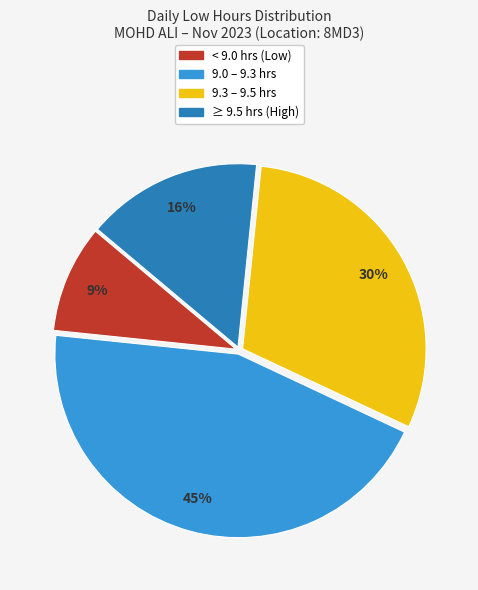

How many segments does this pie chart have?

4